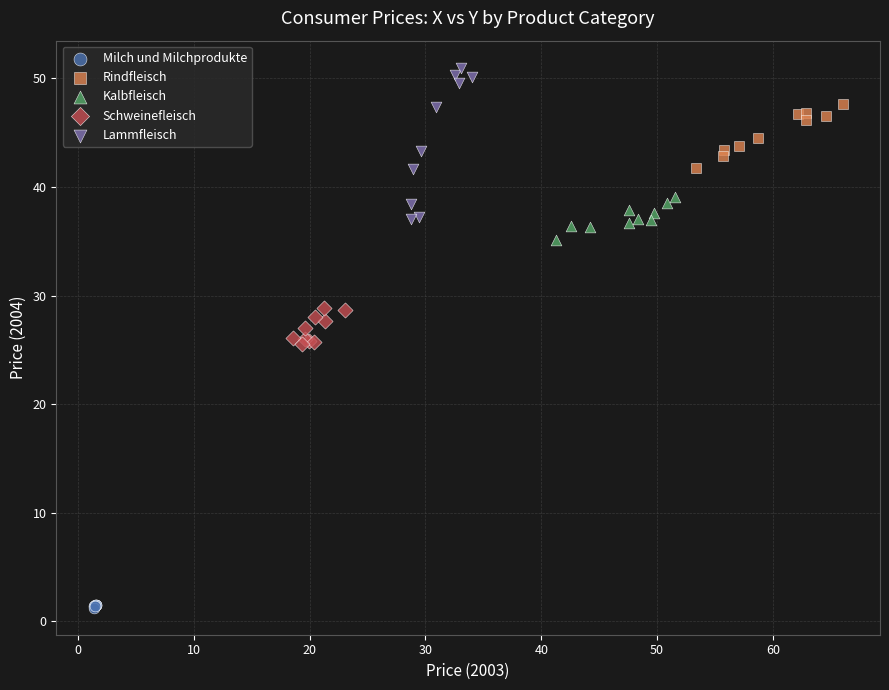

Which series has the widest spread of Y values?

Lammfleisch